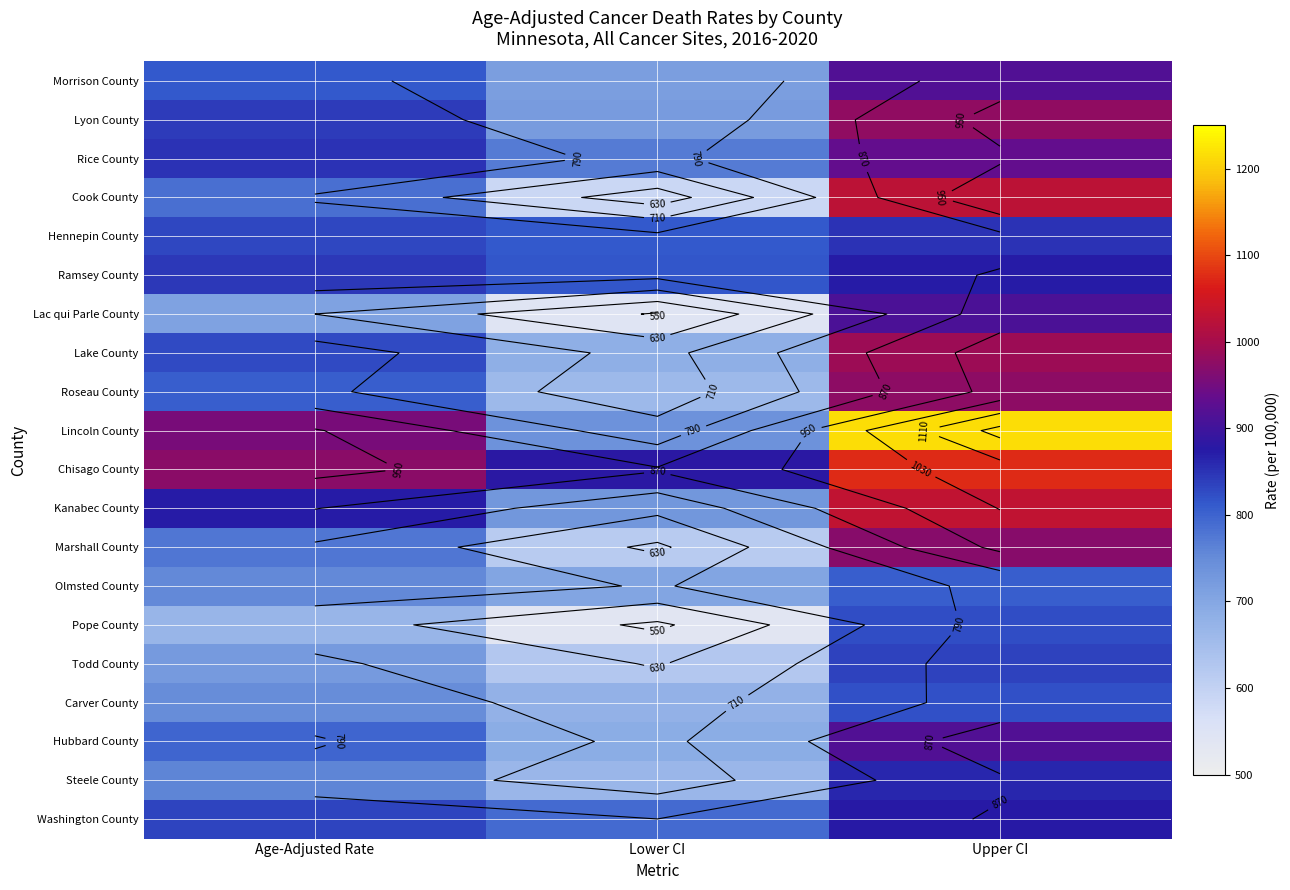

The value of Pope County at Lower CI is 922.6. True or false?

False